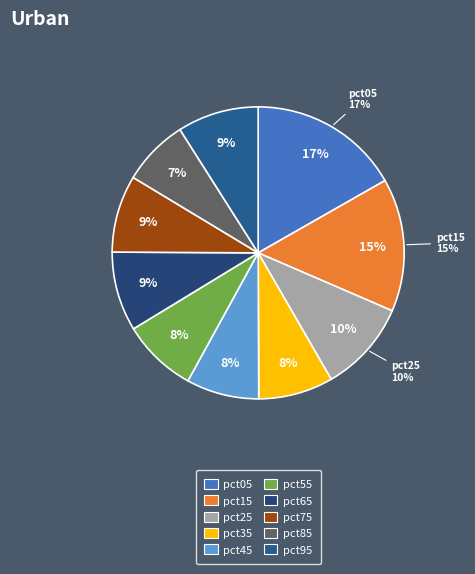

To the nearest percent, what percentage of the pie is pct75?

9%